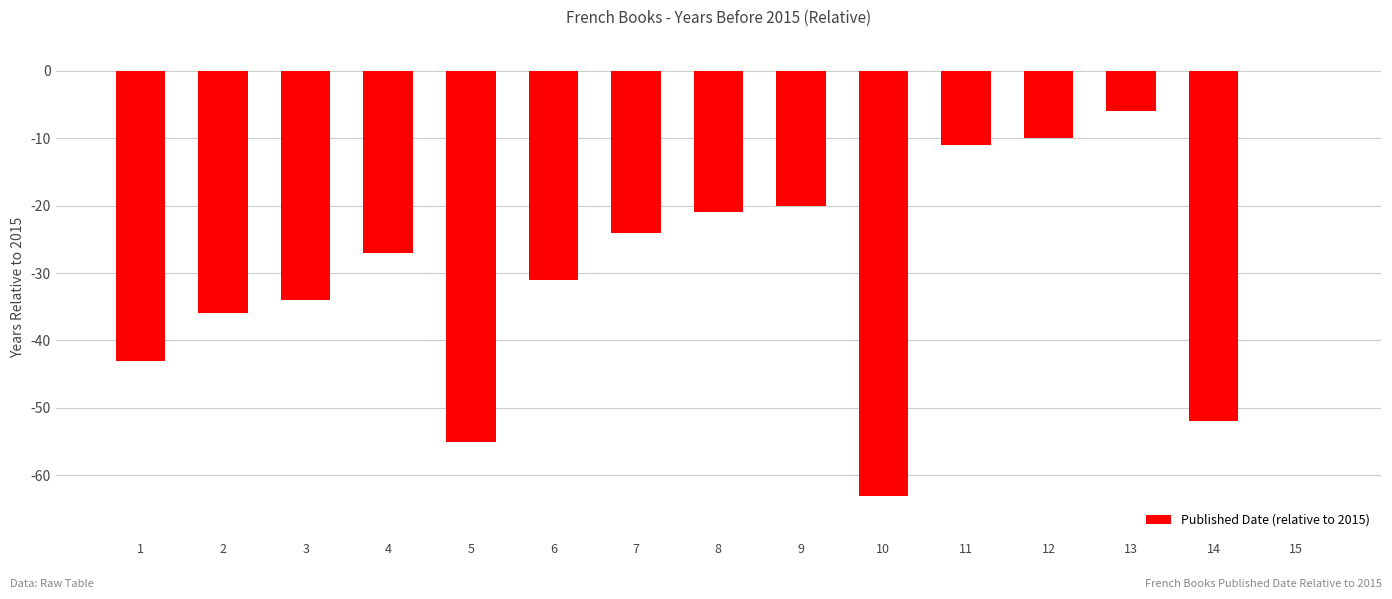

Reading left to right, extract all data points from this chart.

-43	-36	-34	-27	-55	-31	-24	-21	-20	-63	-11	-10	-6	-52	0